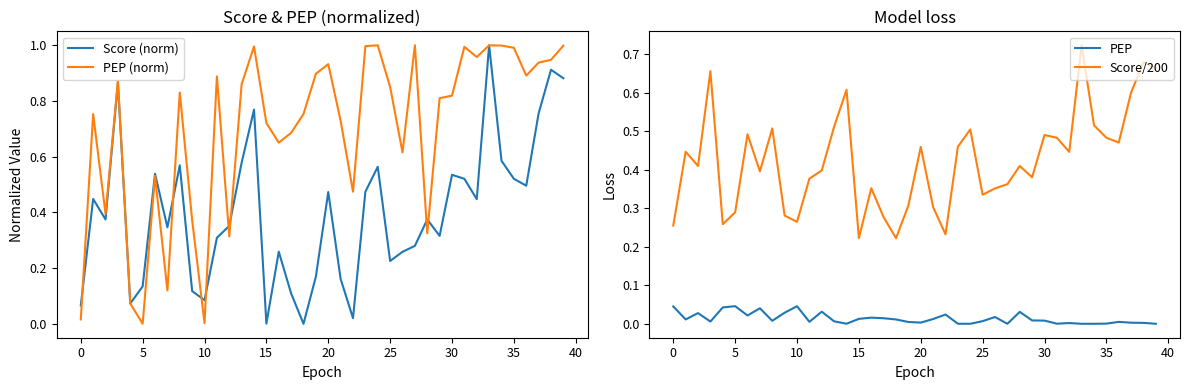

What is the approximate value of PEP (norm) at 16?

0.7